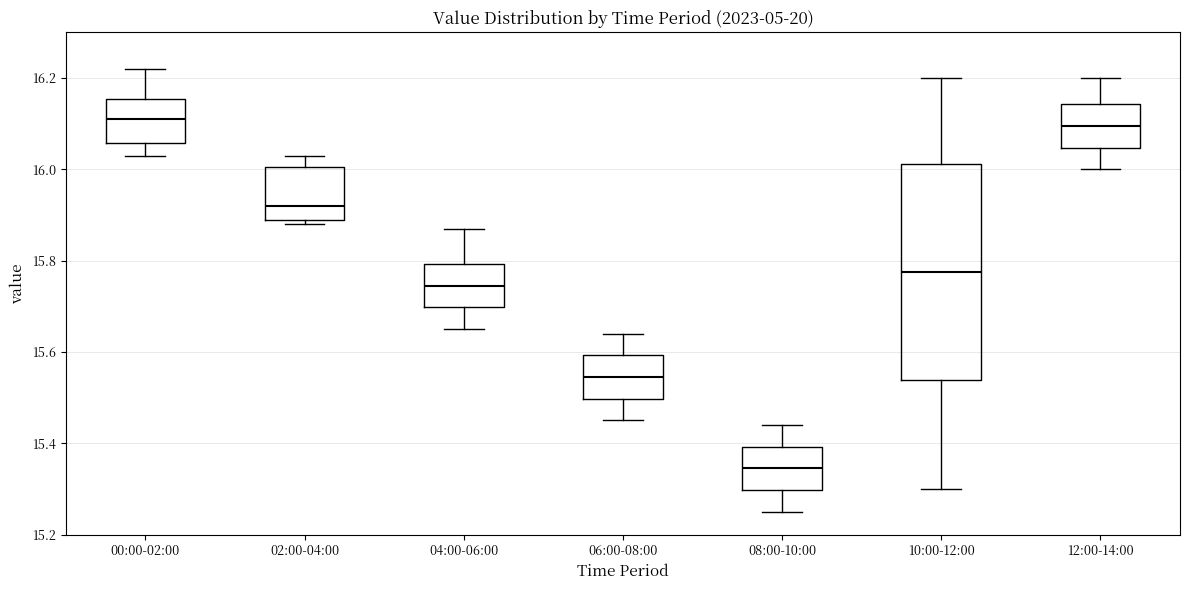

Where does the lower whisker of the box for 12:00-14:00 end on the y-axis? The values are not printed on the chart, so give them approximately, as read against the axis.

16.00